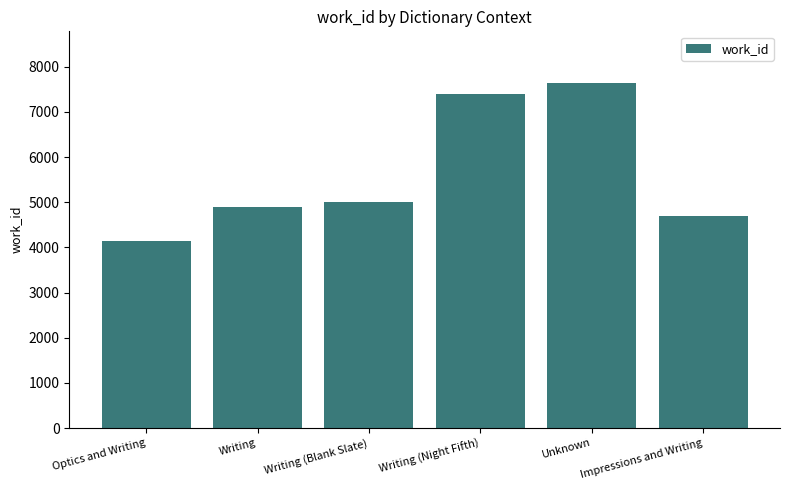

What is the sum of the values at Writing (Night Fifth) and Impressions and Writing?

12109